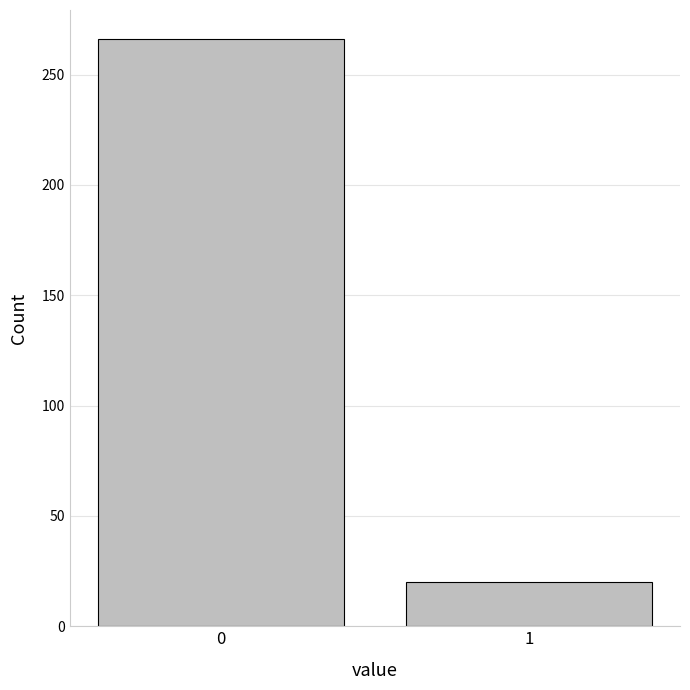

Reading left to right, transcribe all the data shown in this chart.

266	20